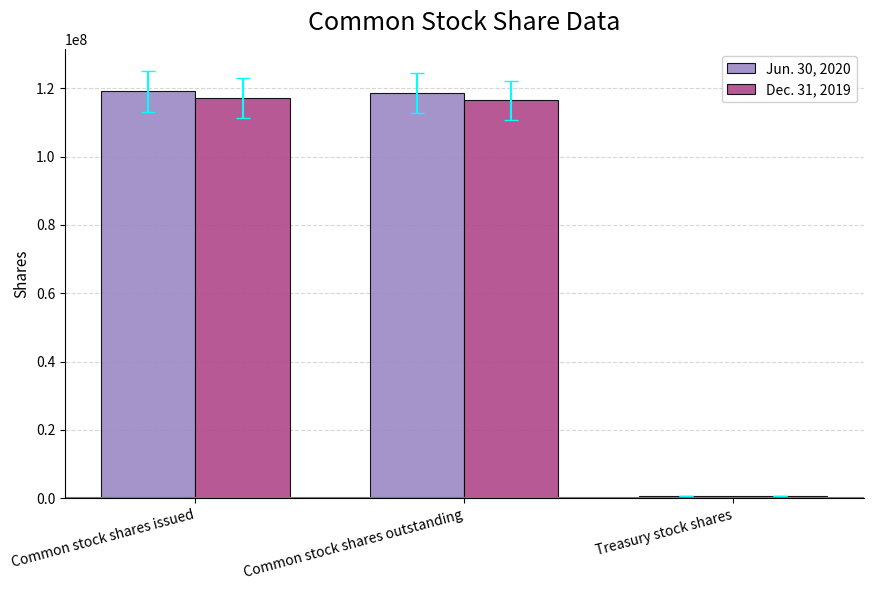

What is the label of the 3rd bar from the left?

Treasury stock shares